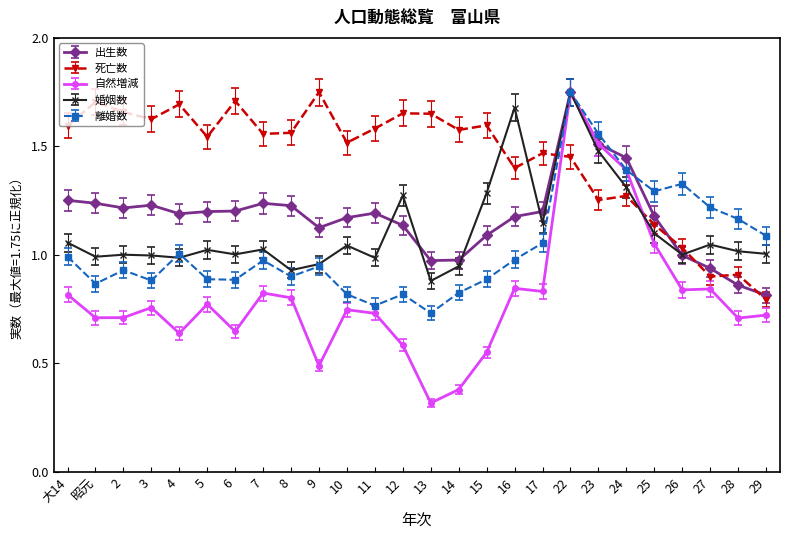

The value of 婚姻数 at 大14 is 1.1. True or false?

True